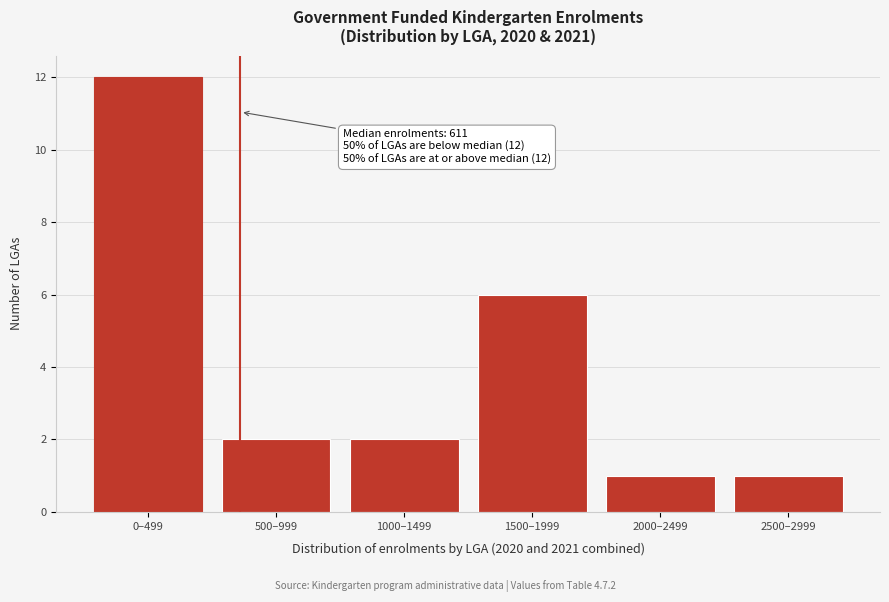

Reading left to right, list all the values displayed in this chart.

12	2	2	6	1	1